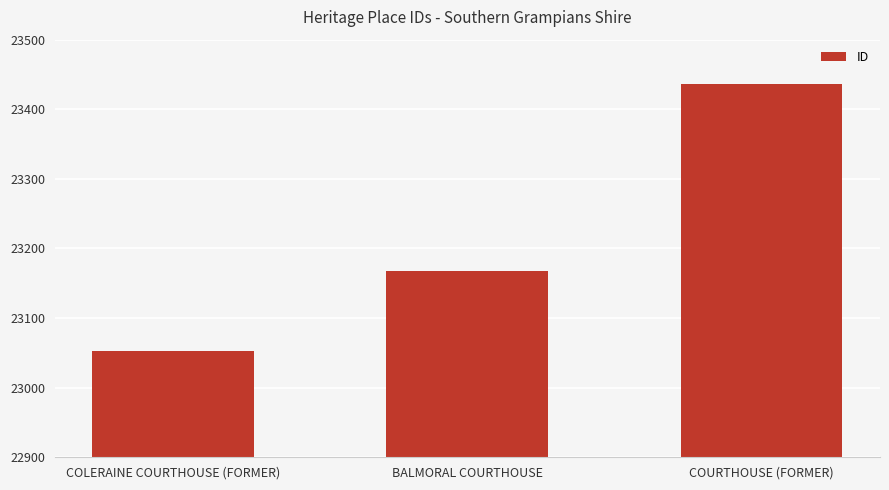

At which label is the value closest to 23245?

BALMORAL COURTHOUSE